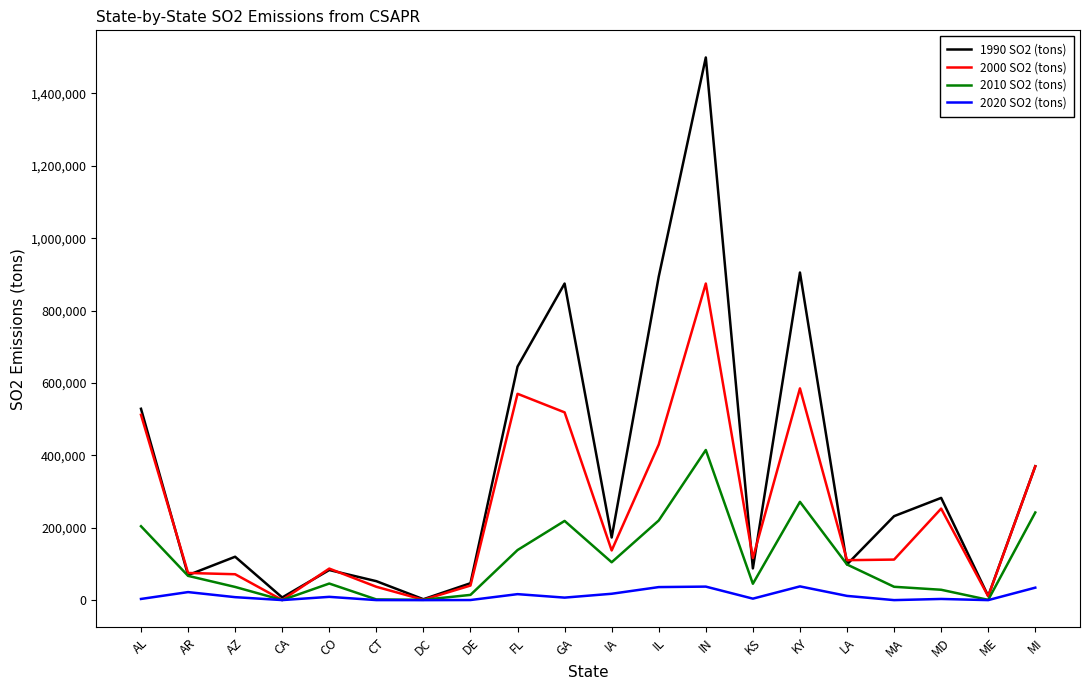

Which series has the widest spread of values?

1990 SO2 (tons)